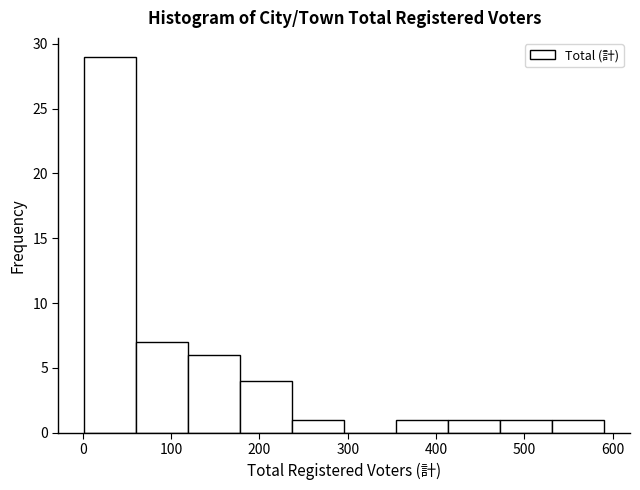

What is the height of the bar covering 410 to 470 on the x-axis? Neither the bar edges nor the heights are printed on the chart, so give them approximately, as read against the axes.

1